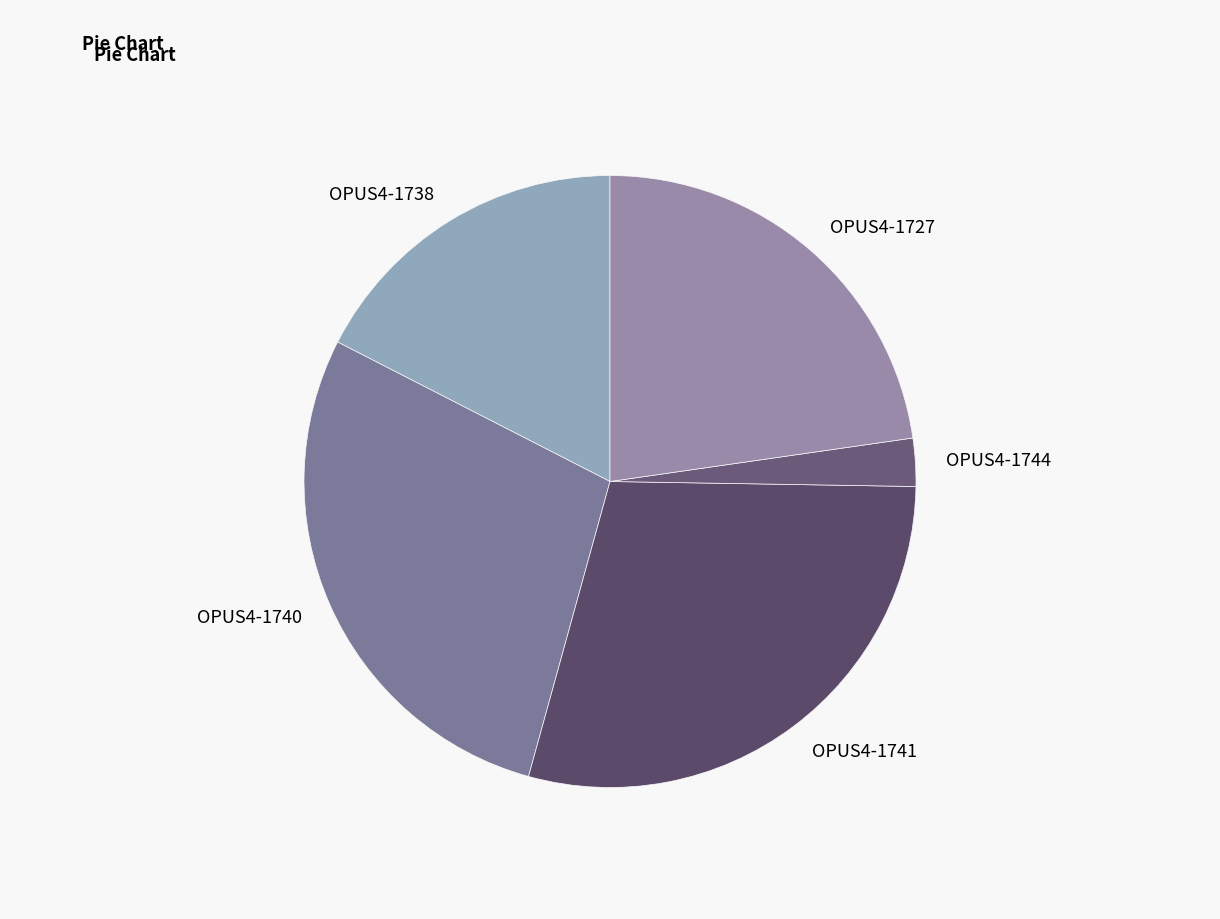

Do OPUS4-1727 and OPUS4-1741 together represent more than half of the pie?

Yes